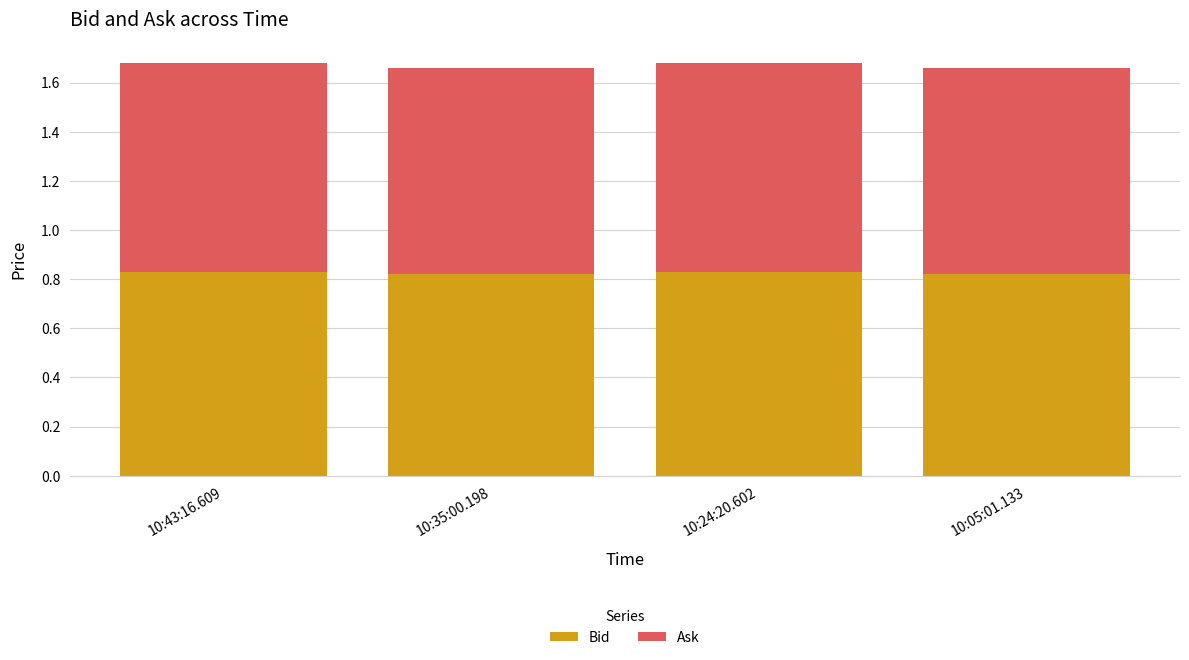

Is it true that Bid equals 0.6 at 10:43:16.609?

False